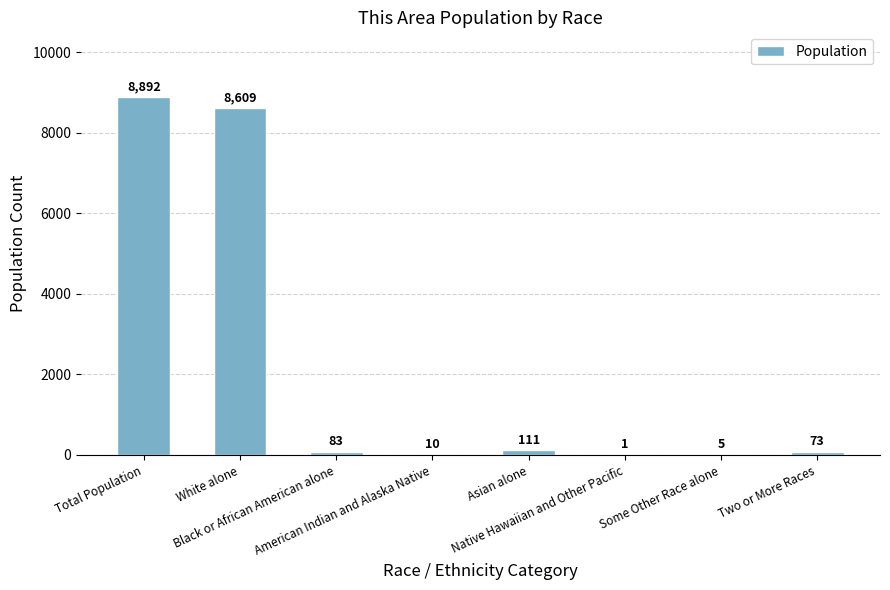

What is the maximum value shown in the chart?

8892